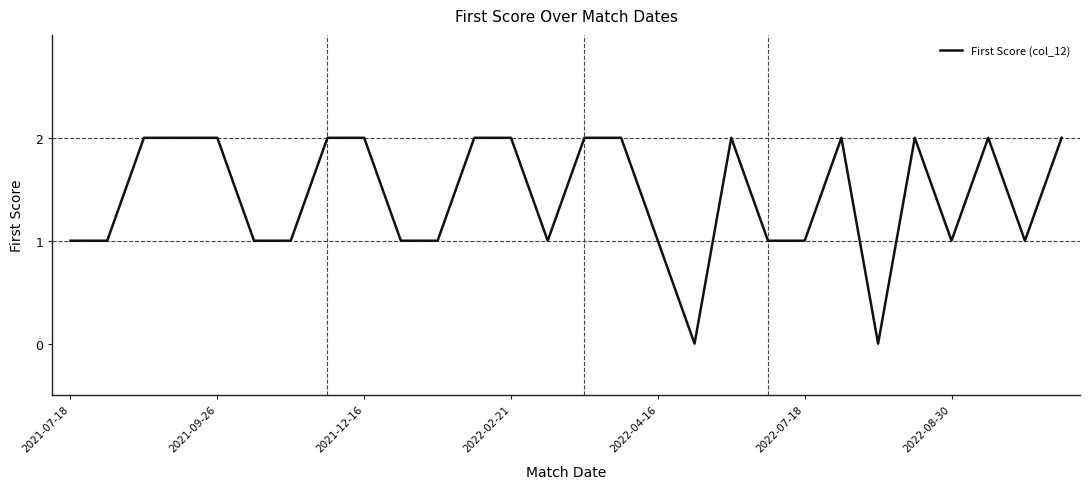

True or false: there are more than 1 points higher than both neighbors.

True